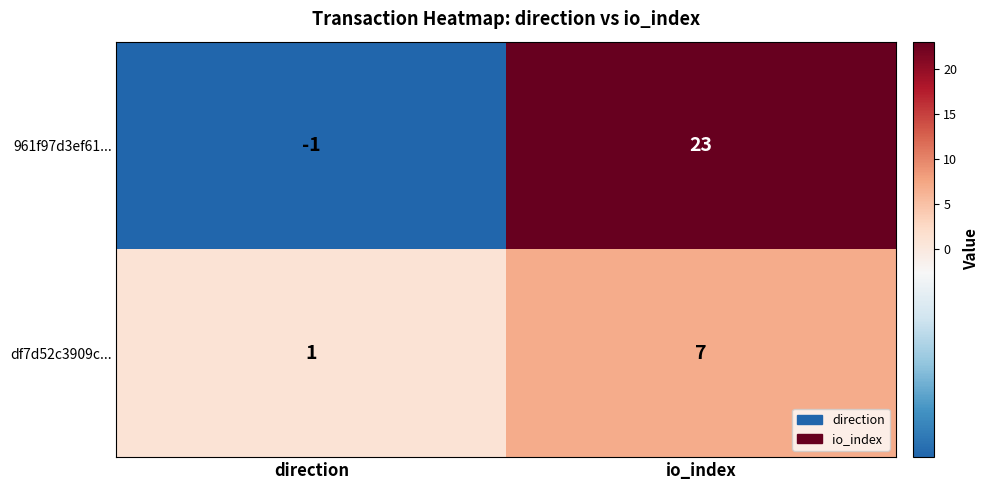

Which series has the largest total across all categories?

961f97d3ef61...